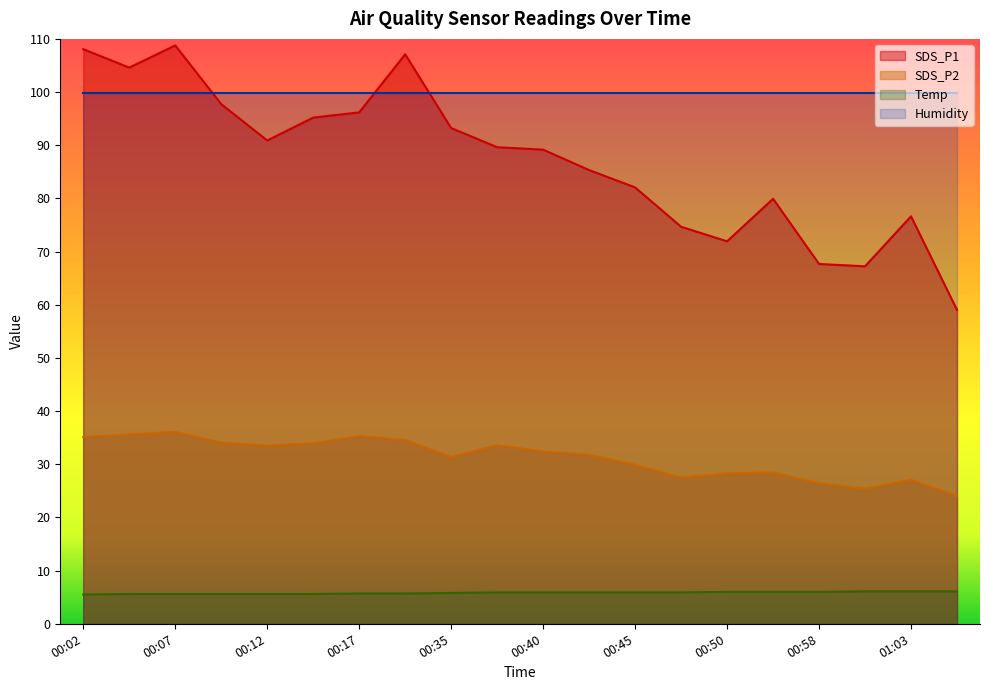

Where is the first local minimum for SDS_P1?

00:04